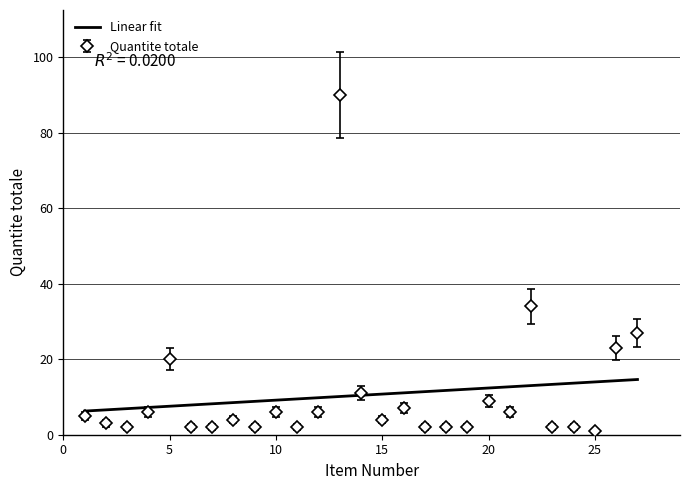

Rank the series by their maximum value, from highest to lowest.

Quantite totale, Linear fit